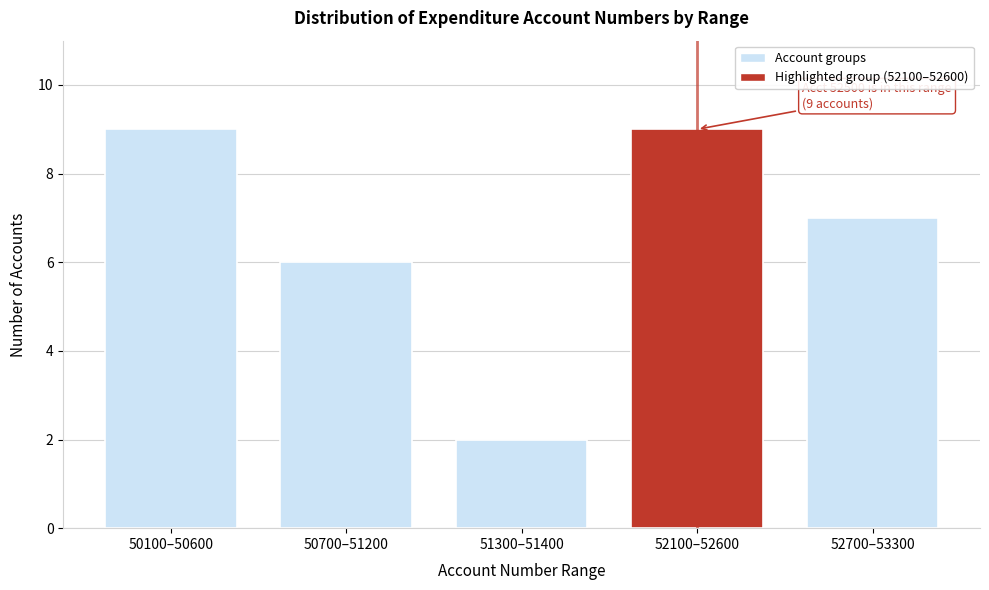

Reading left to right, what are all the values shown in this chart?

9	6	2	9	7